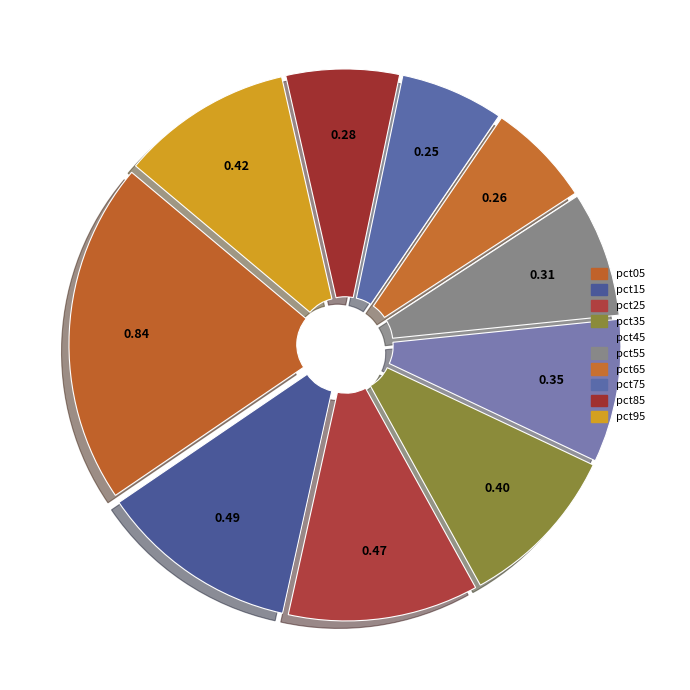

Is it true that pct05 is 21% of the pie?

True